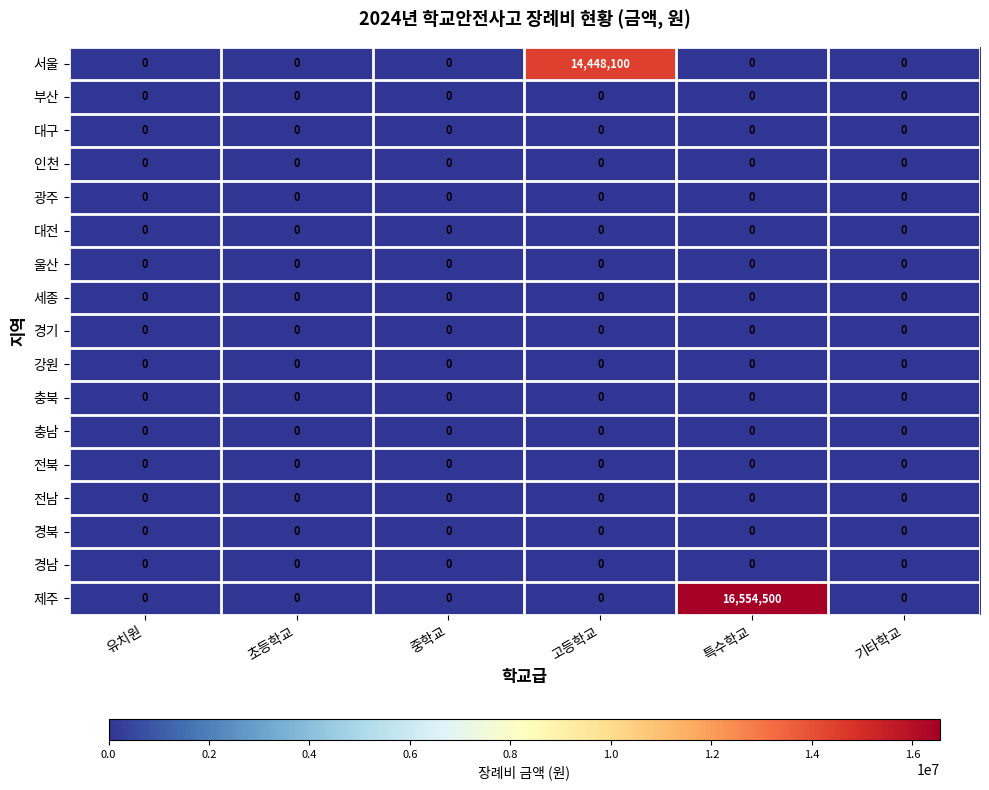

What is the greatest value displayed?

16554500